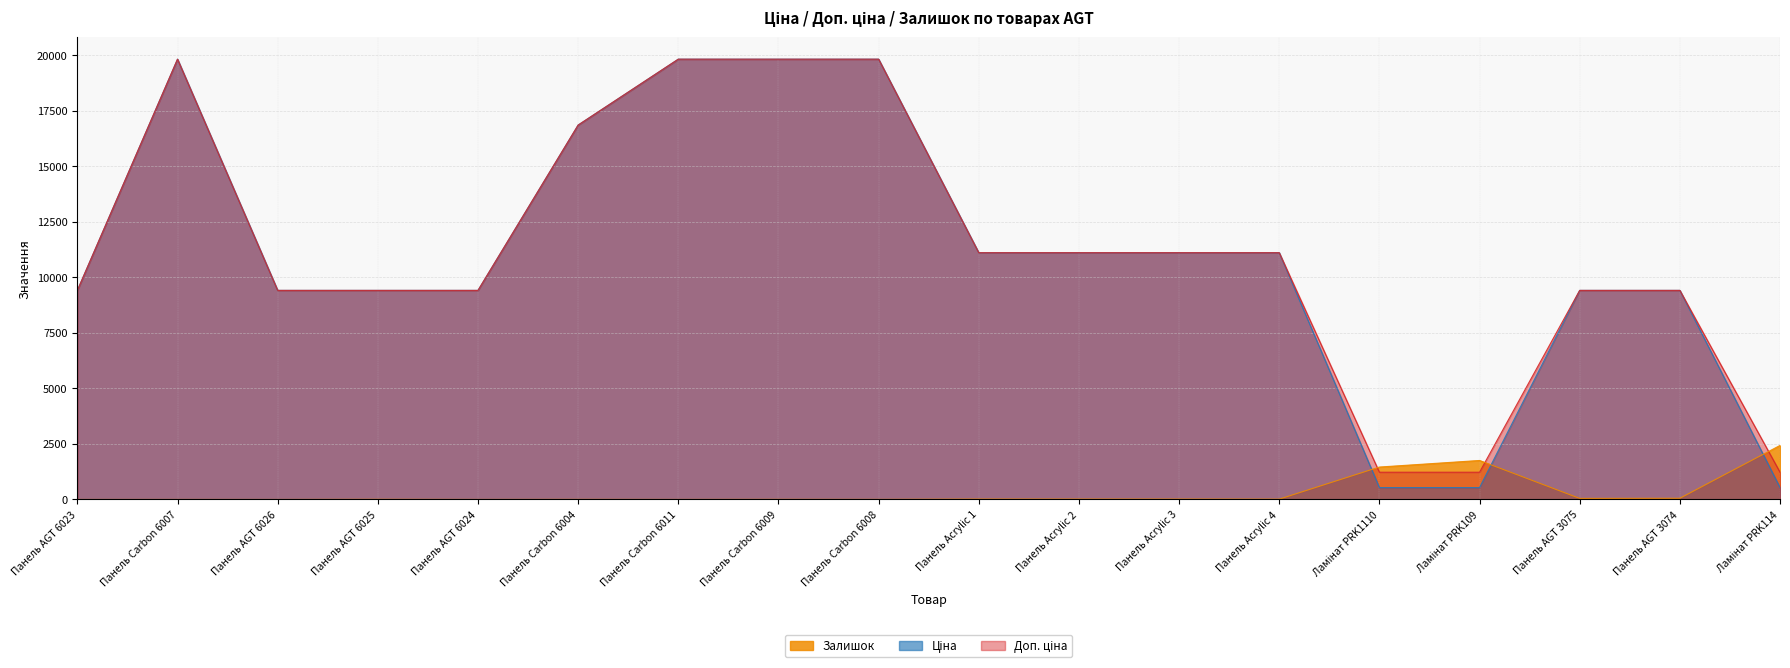

Rank the categories by Доп. ціна value from highest to lowest.

Панель Carbon 6007, Панель Carbon 6011, Панель Carbon 6009, Панель Carbon 6008, Панель Carbon 6004, Панель Acrylic 1, Панель Acrylic 2, Панель Acrylic 3, Панель Acrylic 4, Панель AGT 6023, Панель AGT 6026, Панель AGT 6025, Панель AGT 6024, Панель AGT 3075, Панель AGT 3074, Ламінат PRK1110, Ламінат PRK109, Ламінат PRK114